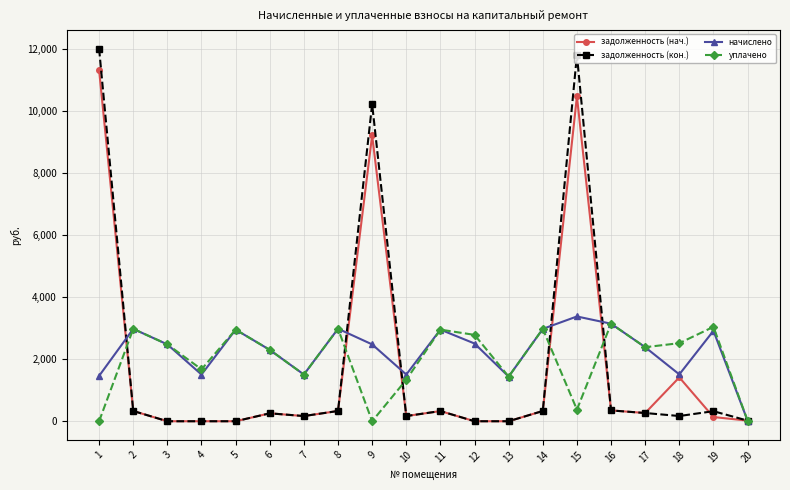

Which series has the widest spread of values?

задолженность (кон.)